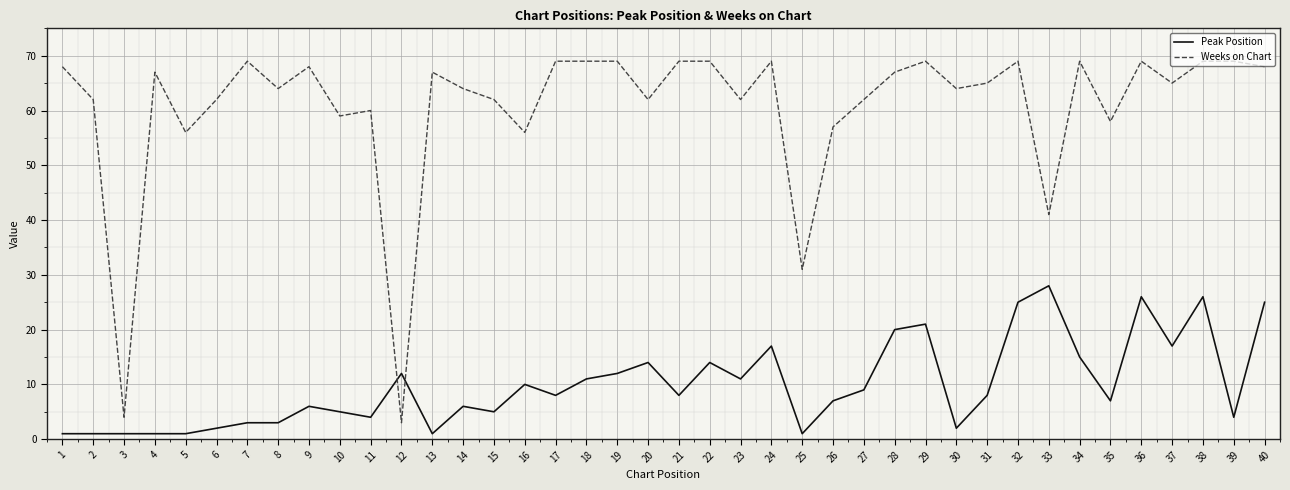

True or false: Weeks on Chart has a value of 91 at 7.

False